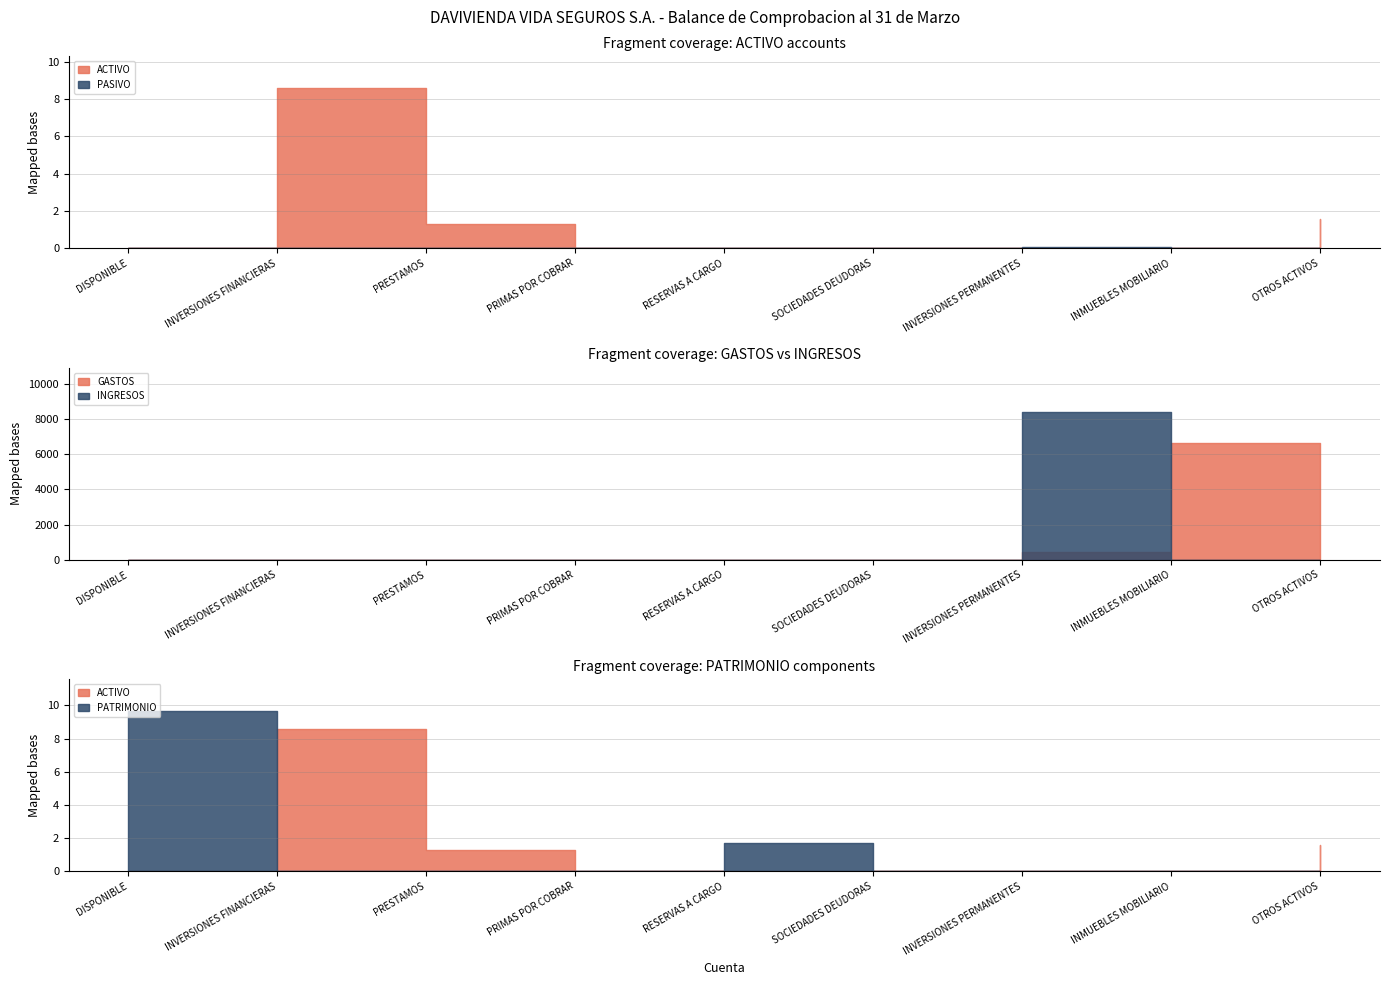

True or false: PASIVO and ACTIVO intersect in this chart.

False